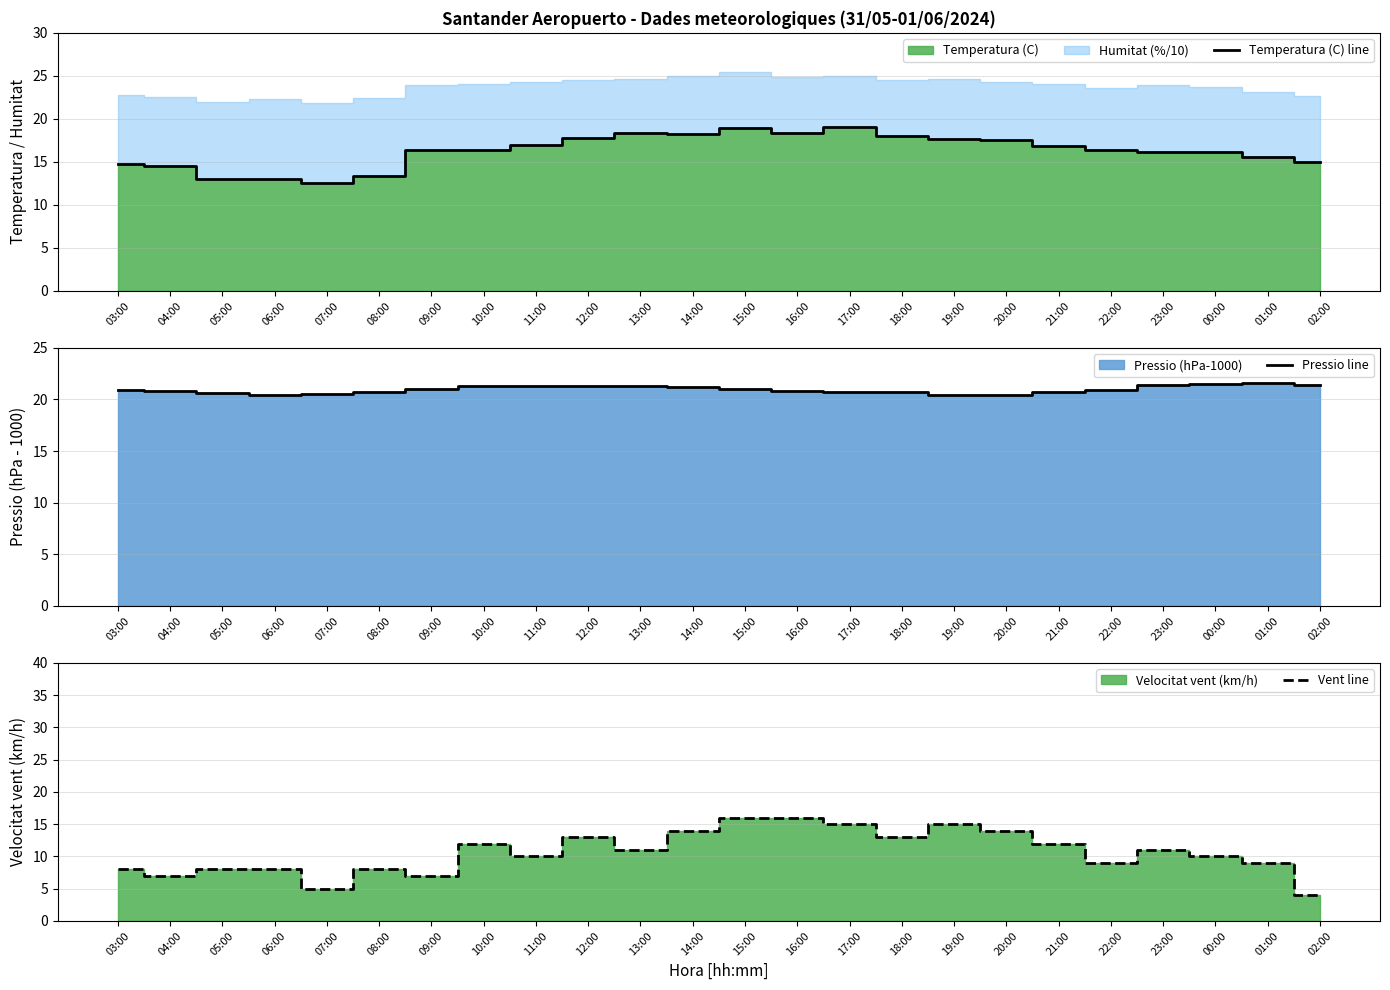

True or false: Pressio line and Vent line cross at least once.

False